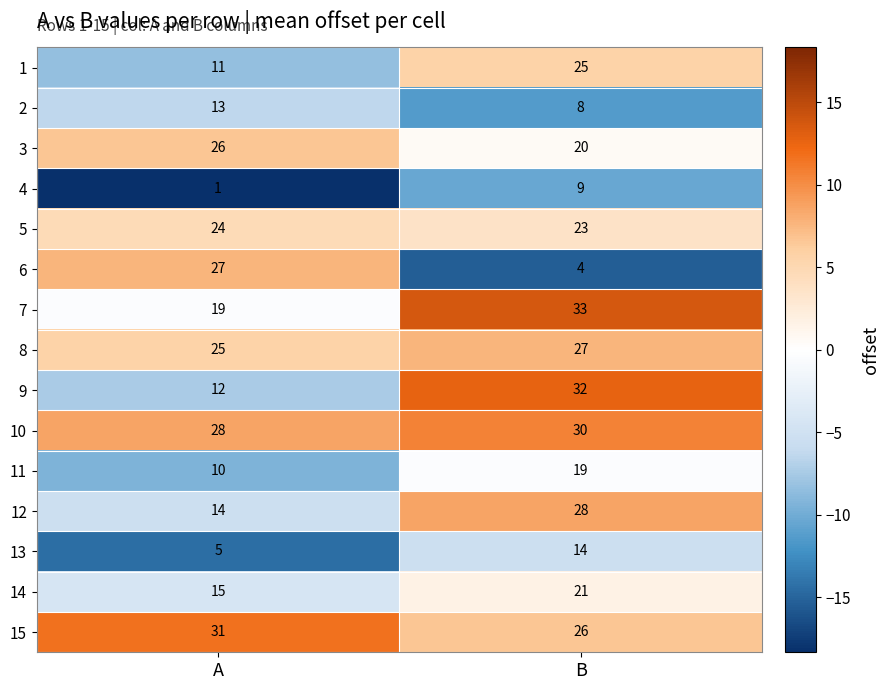

How many distinct data groups are displayed?

15